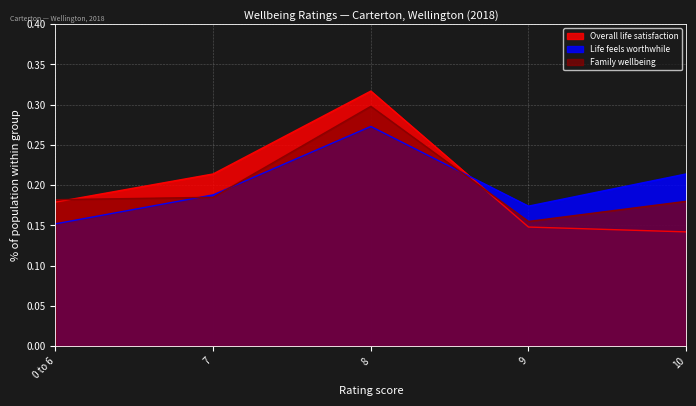

How many lines are shown in the chart?

3